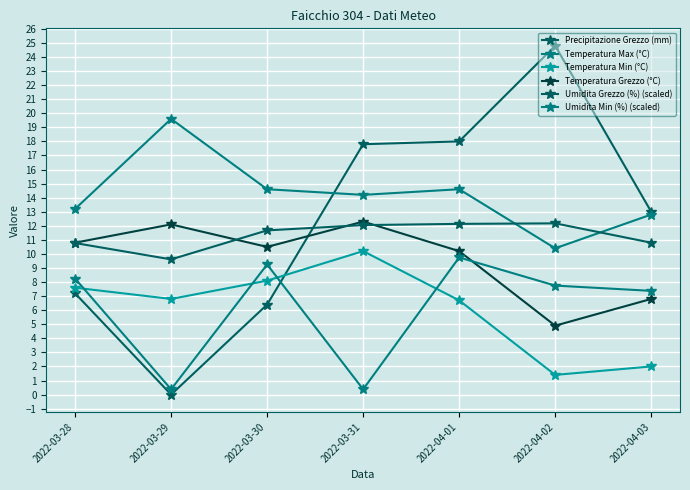

Does the chart have visible grid lines?

Yes